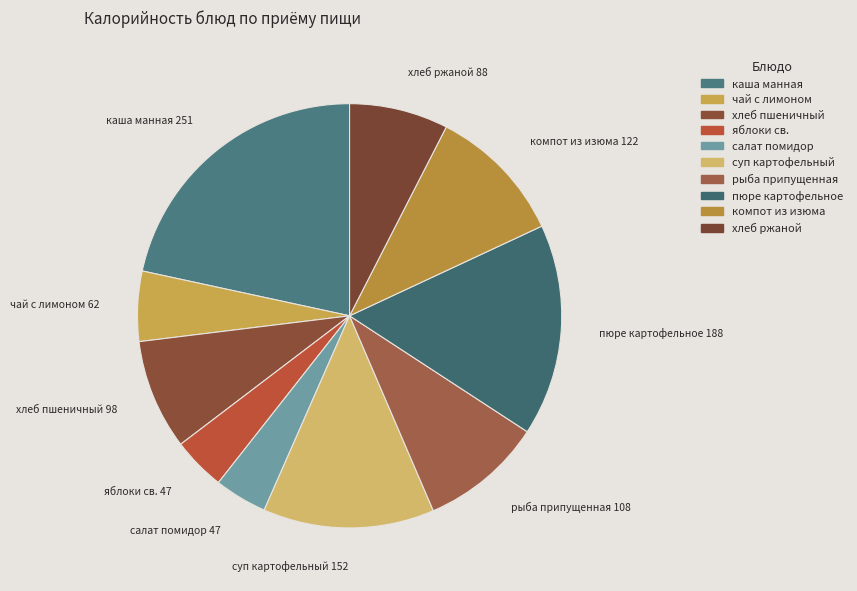

To the nearest percent, what portion does яблоки св. represent?

4%